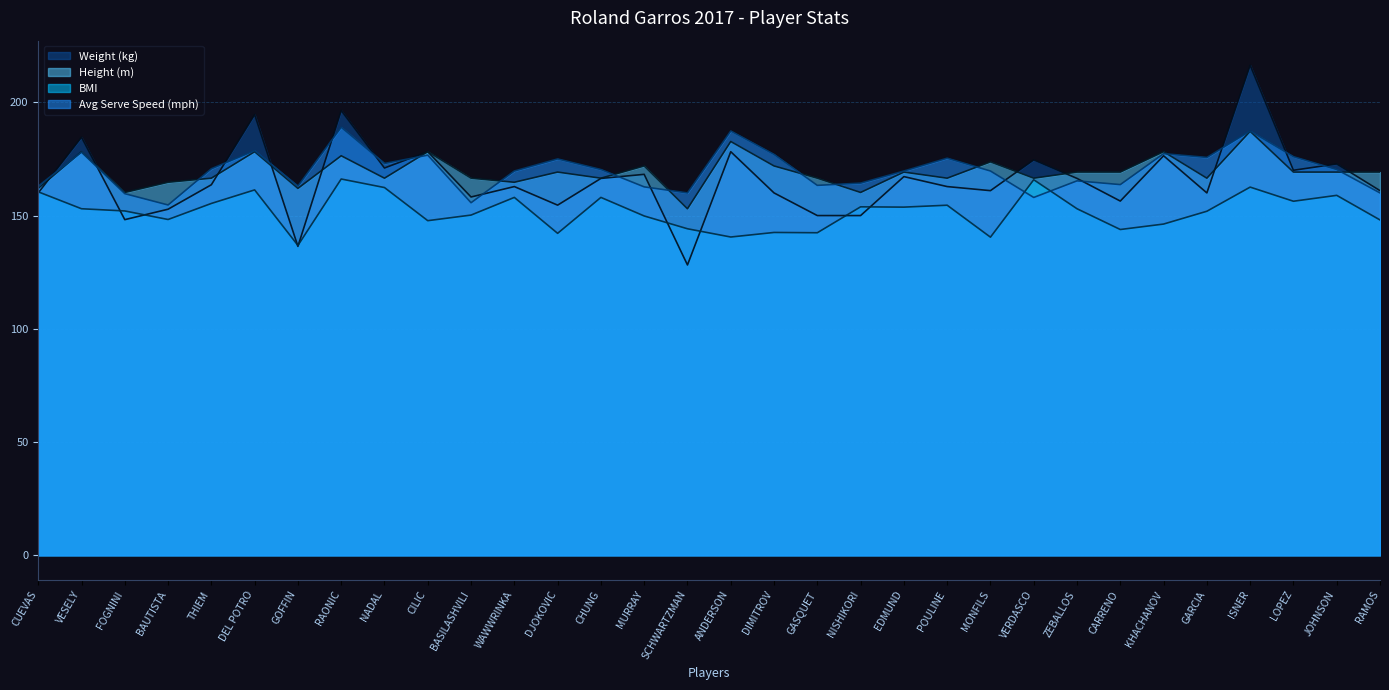

Between which two adjacent categories do Weight (kg) and Avg Serve Speed (mph) first intersect?

CUEVAS and VESELY